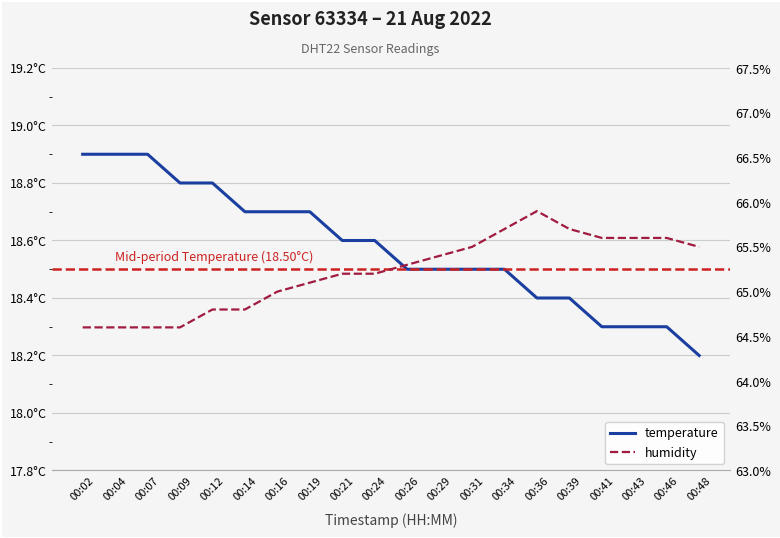

Reading left to right, extract all data points from this chart.

temperature: 18.9	18.9	18.9	18.8	18.8	18.7	18.7	18.7	18.6	18.6	18.5	18.5	18.5	18.5	18.4	18.4	18.3	18.3	18.3	18.2
humidity: 64.6	64.6	64.6	64.6	64.8	64.8	65.0	65.1	65.2	65.2	65.3	65.4	65.5	65.7	65.9	65.7	65.6	65.6	65.6	65.5